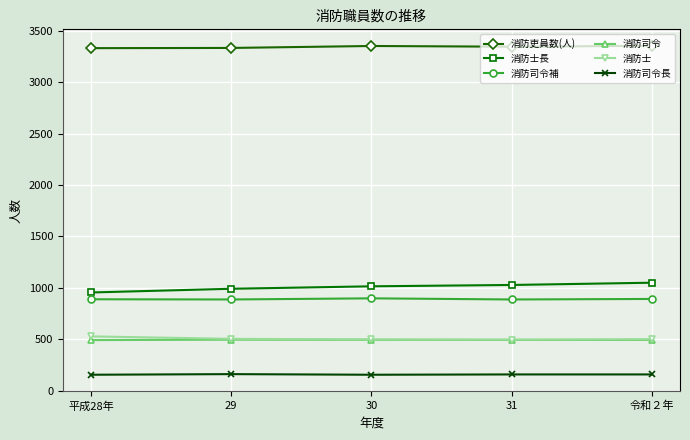

What is the sum of the 消防司令長 values at 30 and 31?

313